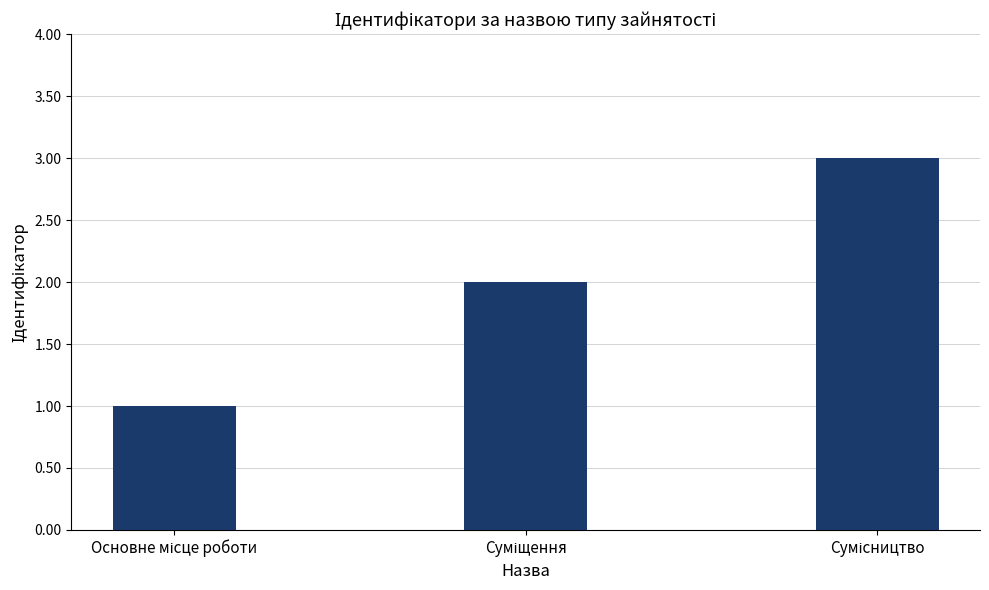

What is the average value?

2